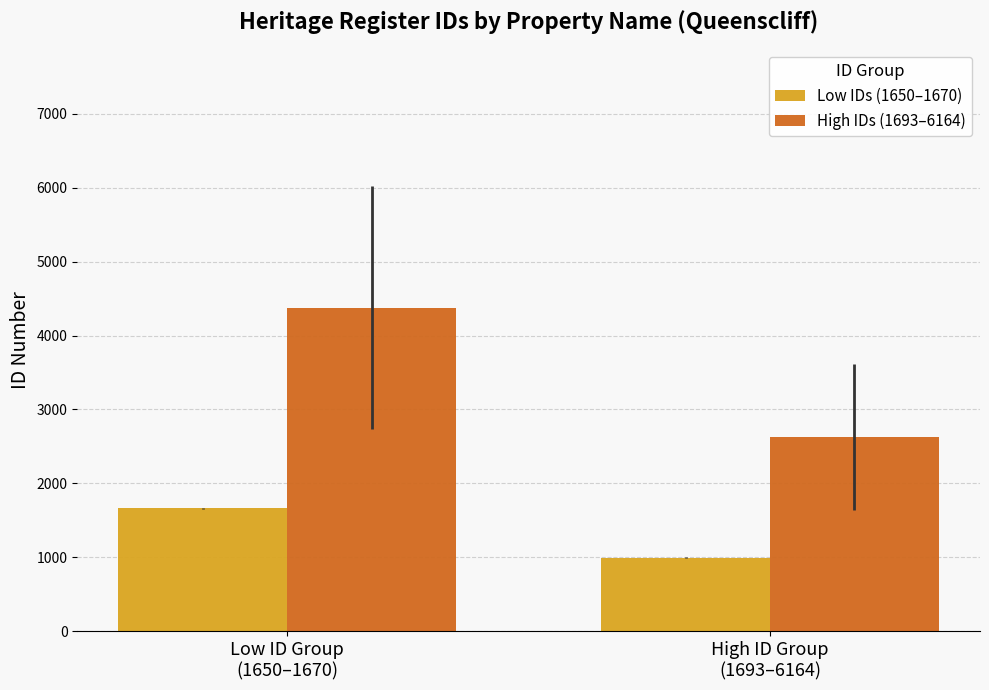

Which series has the largest range (max minus min)?

High IDs (1693–6164)